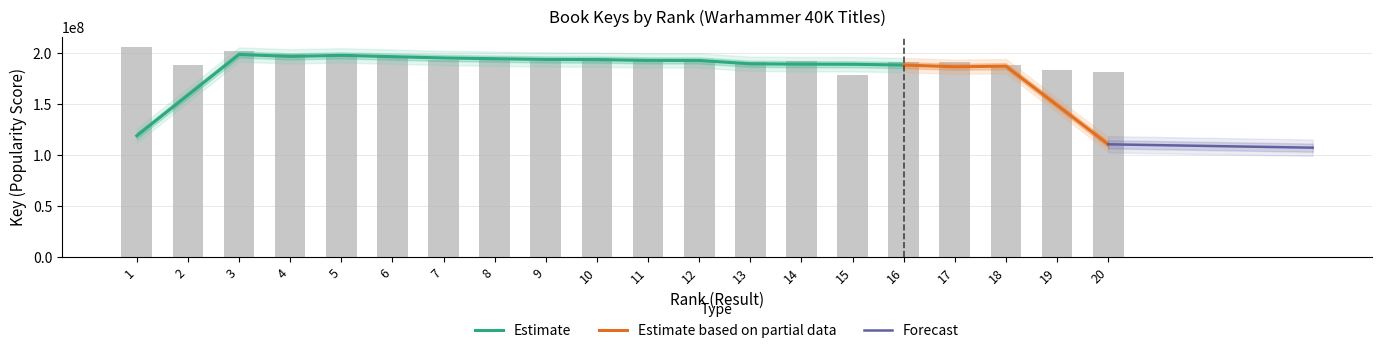

What is the sum of all values?

3850223143